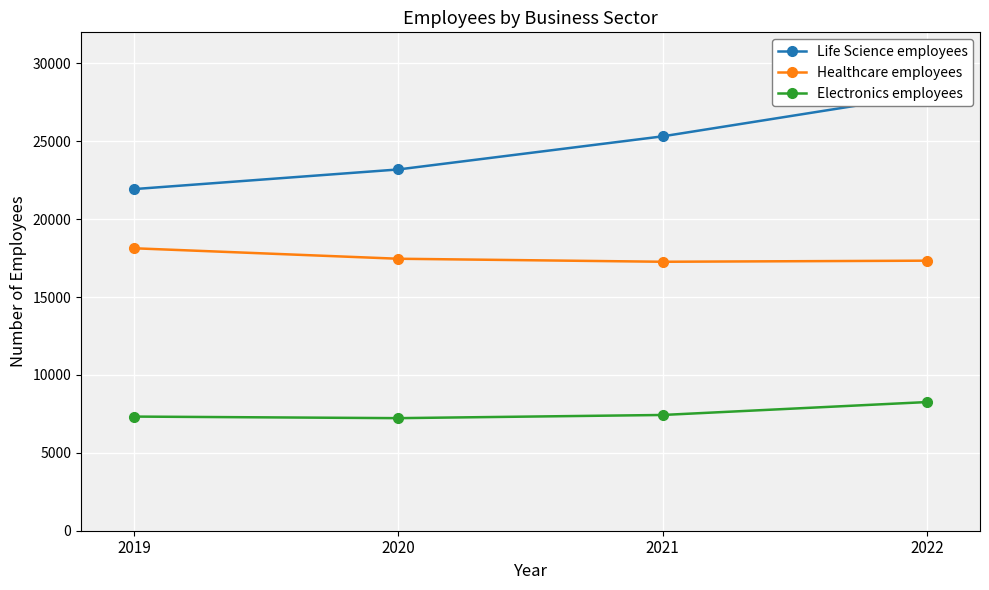

At which category is the sum across all series the highest?

2022